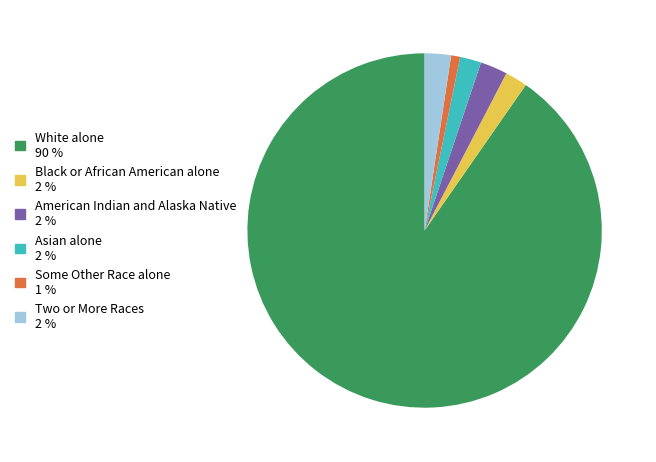

Do American Indian and Alaska Native and Two or More Races together represent more than half of the pie?

No